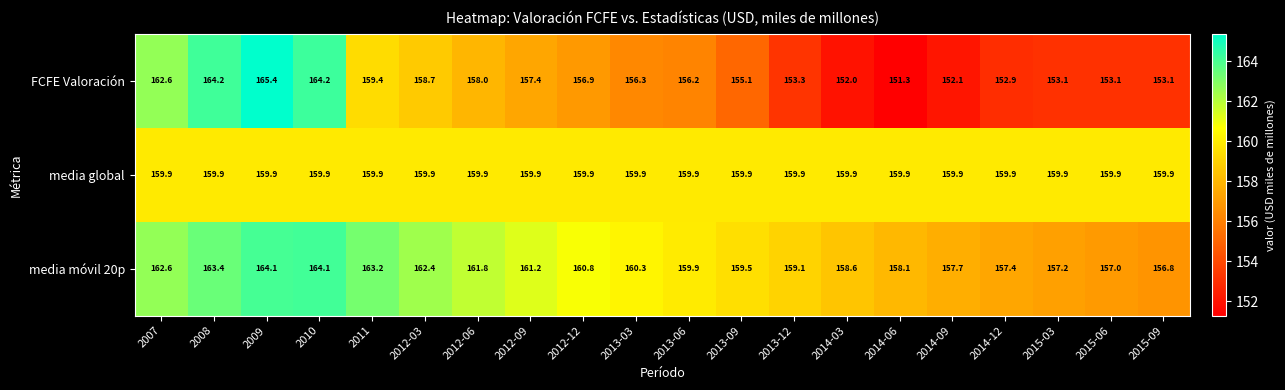

What is the difference between the second highest and minimum values in the FCFE Valoración series?

12.9